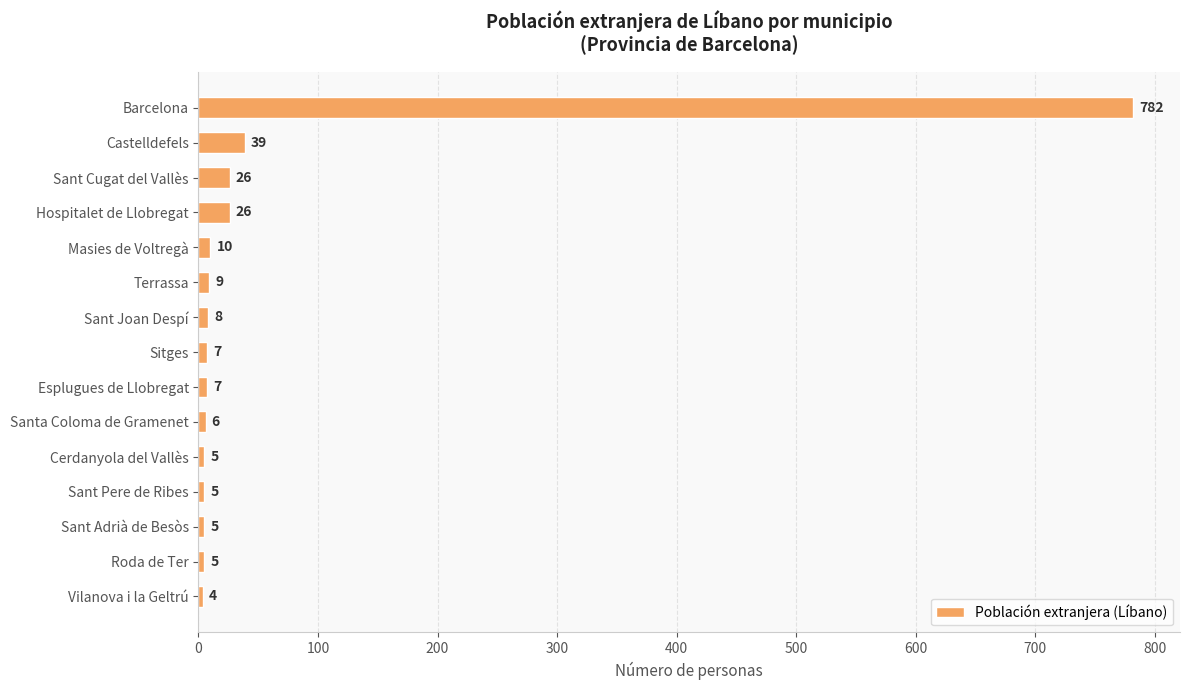

What is the ratio of the value at Sant Cugat del Vallès to the value at Masies de Voltregà?

2.6